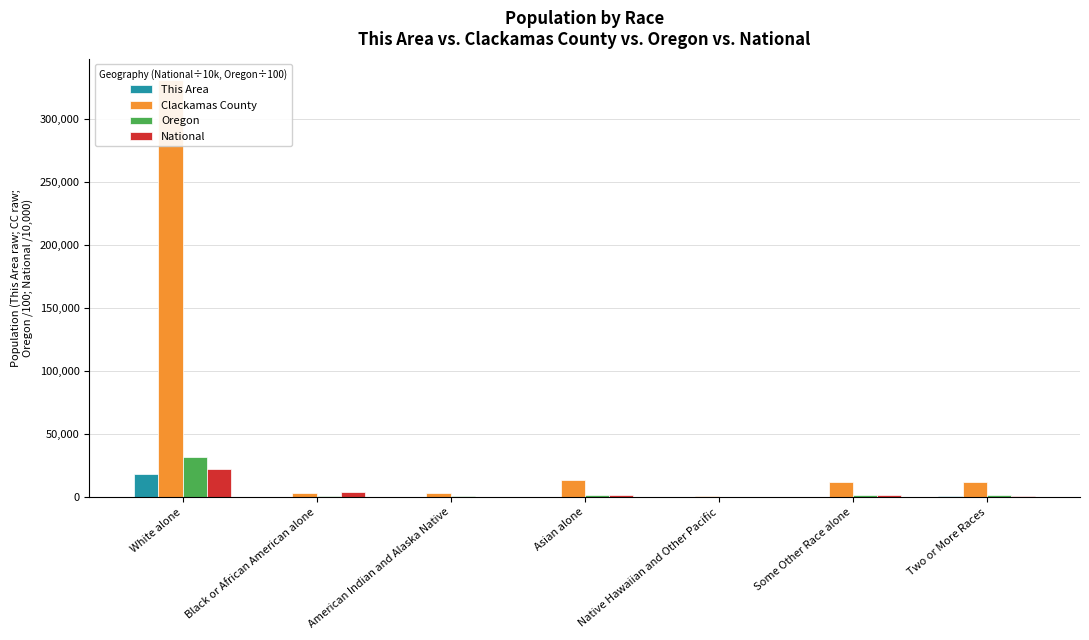

What is the total value across all series at Some Other Race alone?

16230.0